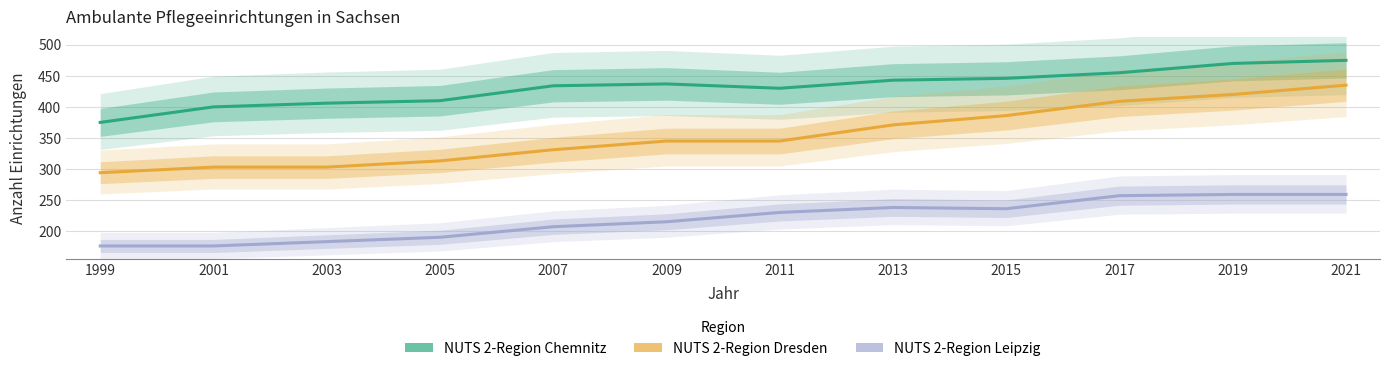

True or false: NUTS 2-Region Dresden and NUTS 2-Region Leipzig cross at least once.

False